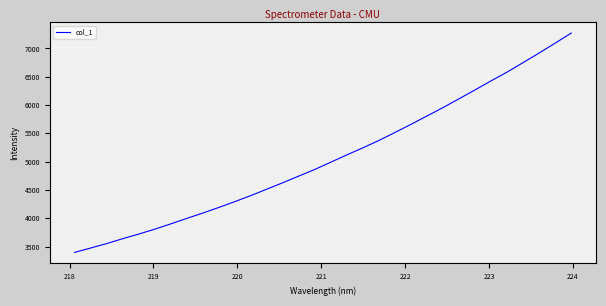

What is the smallest value displayed?

3396.4